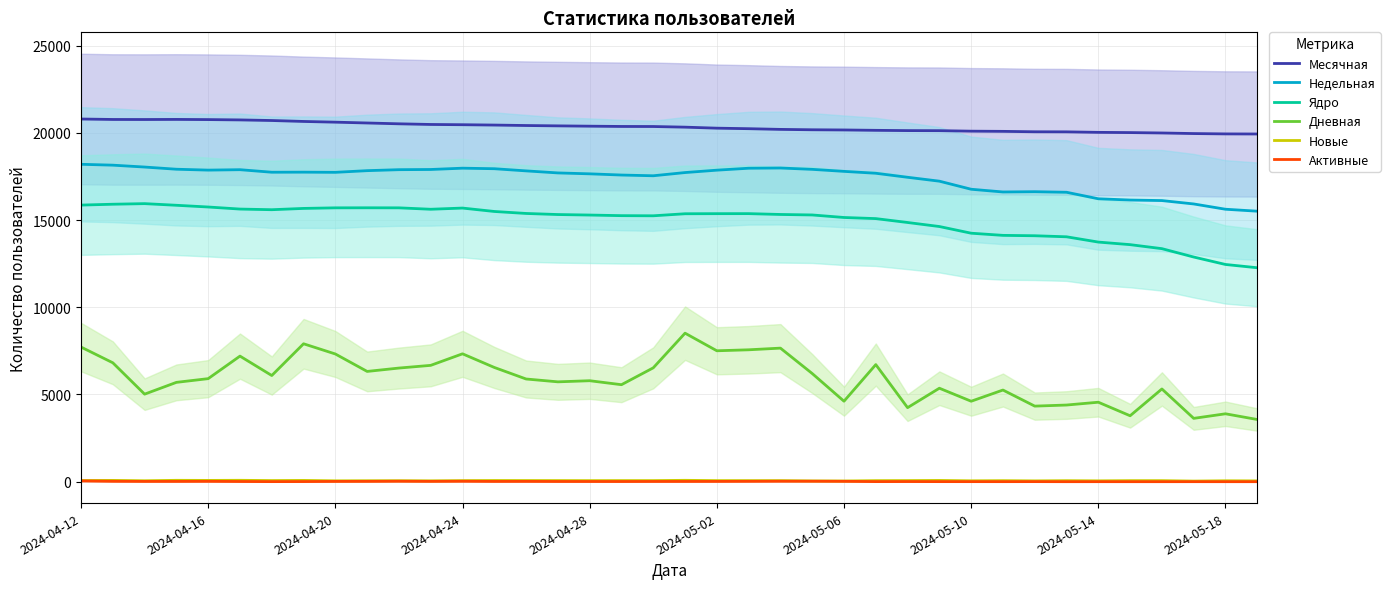

At 35, list the series in order from smallest to largest.

Активные, Новые, Дневная, Ядро, Недельная, Месячная